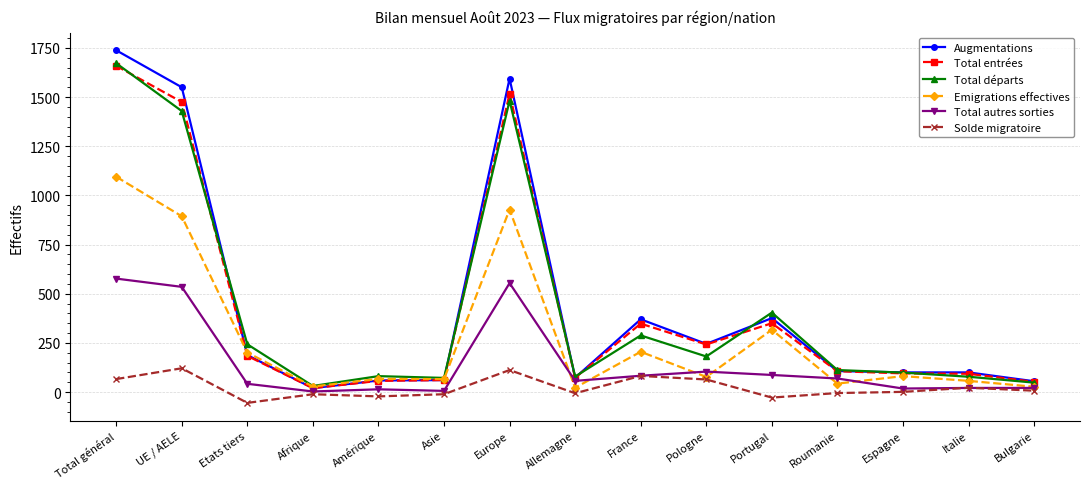

Is this an area chart (filled region under the line)?

No